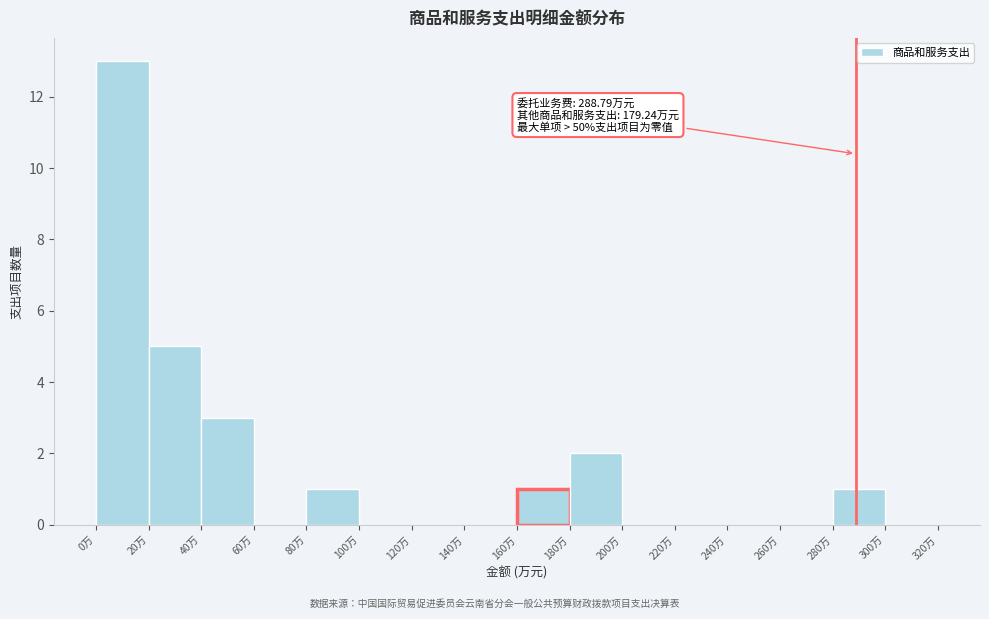

Over which range of the x-axis is the bar tallest?

0 to 20